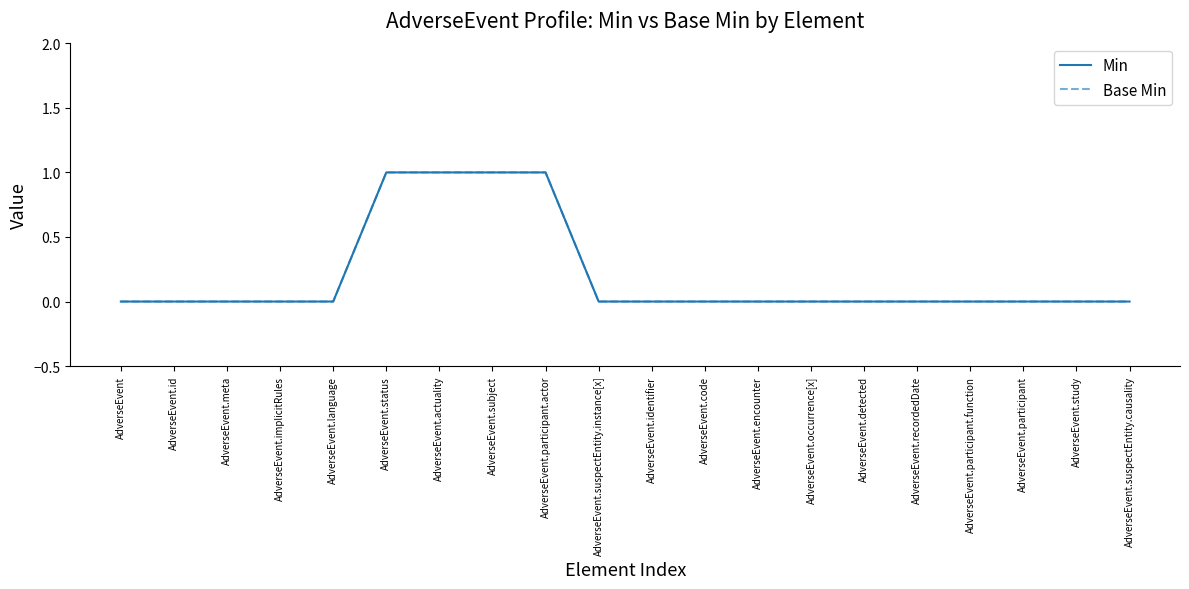

Reading left to right, list all the values displayed in this chart.

Min: AdverseEvent=0	AdverseEvent.id=0	AdverseEvent.meta=0	AdverseEvent.implicitRules=0	AdverseEvent.language=0	AdverseEvent.status=1	AdverseEvent.actuality=1	AdverseEvent.subject=1	AdverseEvent.participant.actor=1	AdverseEvent.suspectEntity.instance[x]=0	AdverseEvent.identifier=0	AdverseEvent.code=0	AdverseEvent.encounter=0	AdverseEvent.occurrence[x]=0	AdverseEvent.detected=0	AdverseEvent.recordedDate=0	AdverseEvent.participant.function=0	AdverseEvent.participant=0	AdverseEvent.study=0	AdverseEvent.suspectEntity.causality=0
Base Min: AdverseEvent=0	AdverseEvent.id=0	AdverseEvent.meta=0	AdverseEvent.implicitRules=0	AdverseEvent.language=0	AdverseEvent.status=1	AdverseEvent.actuality=1	AdverseEvent.subject=1	AdverseEvent.participant.actor=1	AdverseEvent.suspectEntity.instance[x]=0	AdverseEvent.identifier=0	AdverseEvent.code=0	AdverseEvent.encounter=0	AdverseEvent.occurrence[x]=0	AdverseEvent.detected=0	AdverseEvent.recordedDate=0	AdverseEvent.participant.function=0	AdverseEvent.participant=0	AdverseEvent.study=0	AdverseEvent.suspectEntity.causality=0